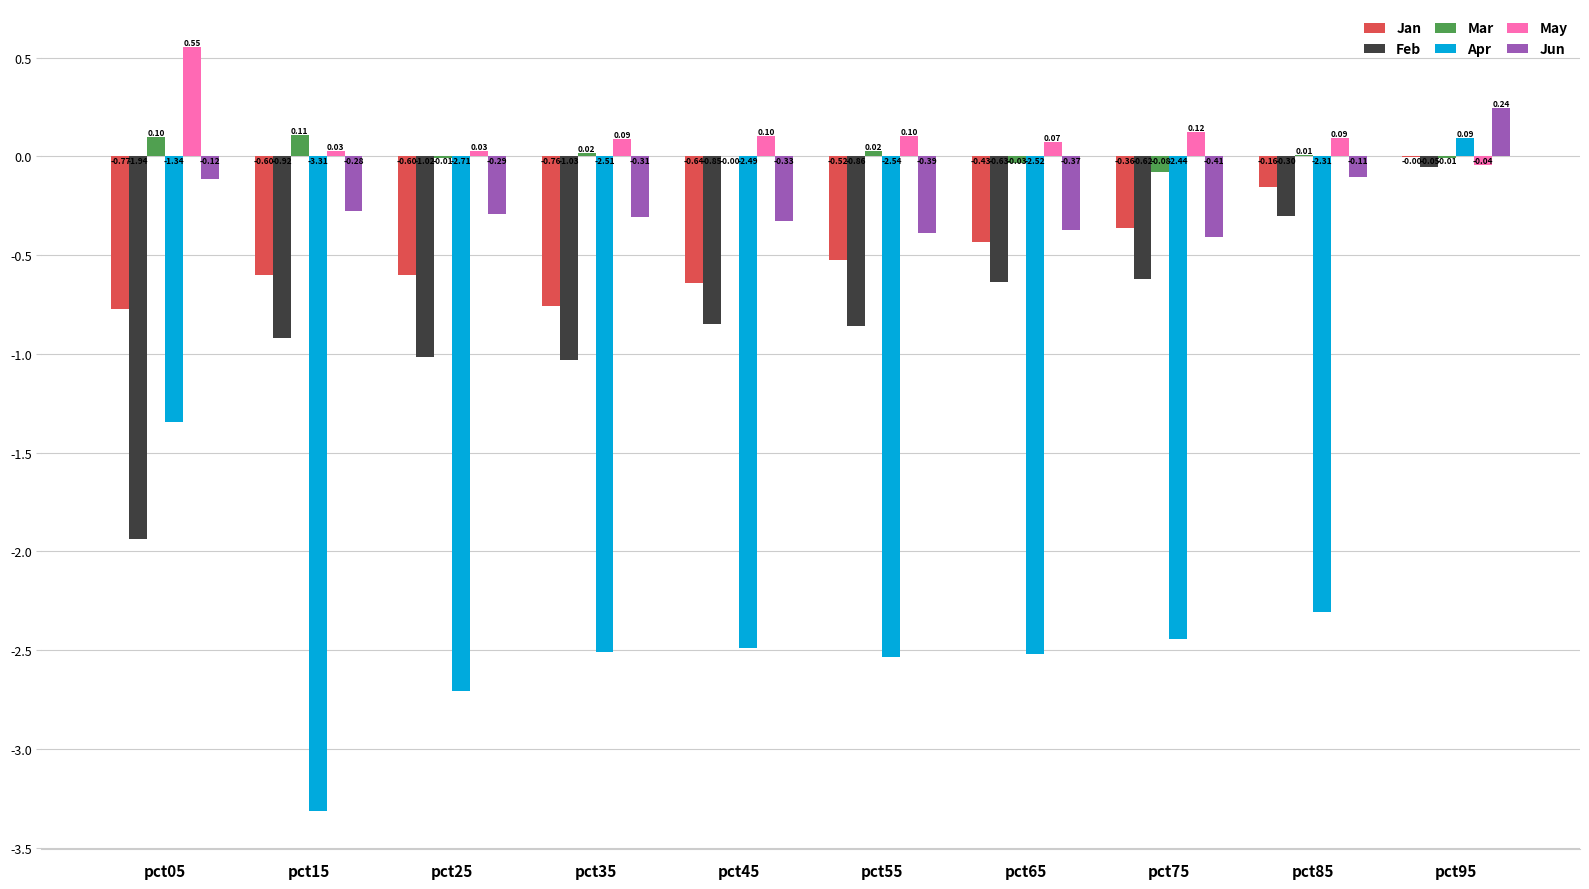

Where is Jan nearest to the value 0?

pct95